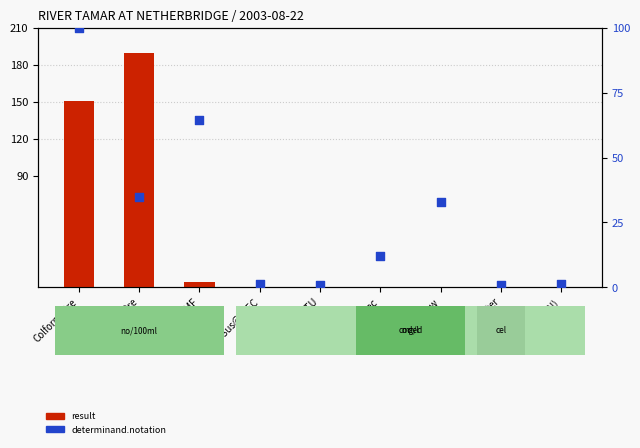

Which series has the largest total across all categories?

result